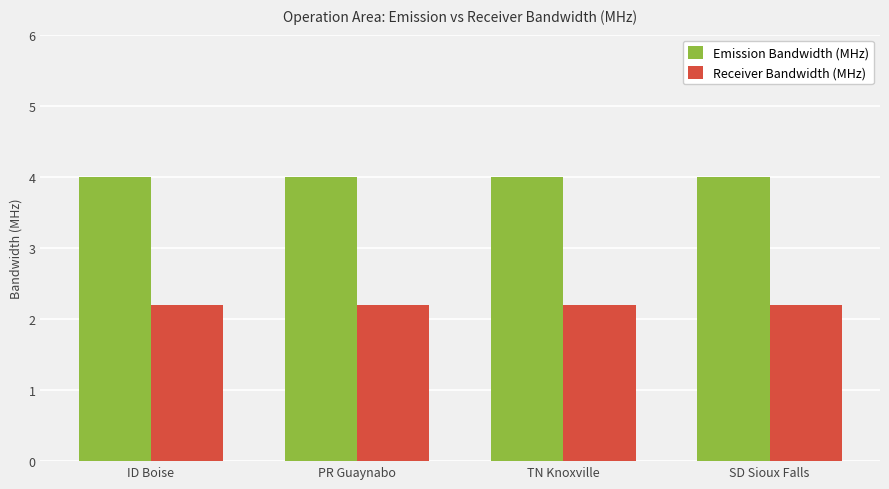

What is the total value across all series at SD Sioux Falls?

6.2